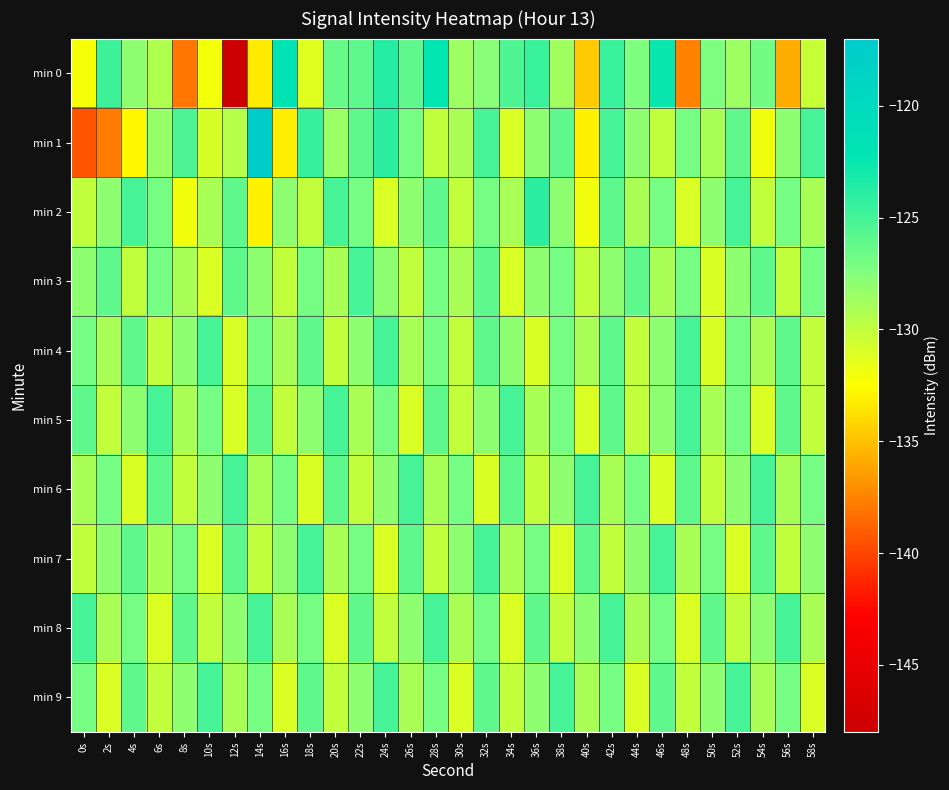

Reading left to right, extract all data points from this chart.

min 0: 0s=-132.2	2s=-124.7	4s=-128.0	6s=-129.3	8s=-138.0	10s=-132.0	12s=-148.0	14s=-133.2	16s=-122.1	18s=-131.3	20s=-126.4	22s=-126.0	24s=-123.7	26s=-126.0	28s=-122.3	30s=-128.5	32s=-127.7	34s=-125.4	36s=-124.6	38s=-128.6	40s=-134.6	42s=-124.5	44s=-127.4	46s=-122.7	48s=-137.5	50s=-127.3	52s=-128.6	54s=-126.9	56s=-135.8	58s=-130.2
min 1: 0s=-139.3	2s=-137.7	4s=-132.8	6s=-128.3	8s=-125.2	10s=-130.9	12s=-129.6	14s=-117.3	16s=-133.2	18s=-124.5	20s=-128.5	22s=-126.0	24s=-124.0	26s=-127.0	28s=-130.0	30s=-129.0	32s=-125.0	34s=-131.0	36s=-128.0	38s=-126.0	40s=-133.0	42s=-125.0	44s=-128.0	46s=-130.0	48s=-127.0	50s=-129.0	52s=-126.0	54s=-132.0	56s=-128.0	58s=-125.0
min 2: 0s=-130.0	2s=-128.0	4s=-125.0	6s=-127.0	8s=-132.0	10s=-129.0	12s=-126.0	14s=-133.0	16s=-128.0	18s=-130.0	20s=-125.0	22s=-127.0	24s=-131.0	26s=-128.0	28s=-126.0	30s=-130.0	32s=-127.0	34s=-129.0	36s=-124.0	38s=-128.0	40s=-132.0	42s=-126.0	44s=-129.0	46s=-127.0	48s=-131.0	50s=-128.0	52s=-125.0	54s=-130.0	56s=-127.0	58s=-129.0
min 3: 0s=-128.0	2s=-126.0	4s=-130.0	6s=-127.0	8s=-129.0	10s=-131.0	12s=-126.0	14s=-128.0	16s=-130.0	18s=-127.0	20s=-129.0	22s=-125.0	24s=-128.0	26s=-130.0	28s=-127.0	30s=-129.0	32s=-126.0	34s=-131.0	36s=-128.0	38s=-127.0	40s=-130.0	42s=-128.0	44s=-126.0	46s=-129.0	48s=-127.0	50s=-131.0	52s=-128.0	54s=-126.0	56s=-130.0	58s=-127.0
min 4: 0s=-127.0	2s=-129.0	4s=-126.0	6s=-130.0	8s=-128.0	10s=-125.0	12s=-131.0	14s=-127.0	16s=-129.0	18s=-126.0	20s=-130.0	22s=-128.0	24s=-125.0	26s=-129.0	28s=-127.0	30s=-130.0	32s=-126.0	34s=-128.0	36s=-131.0	38s=-127.0	40s=-129.0	42s=-126.0	44s=-130.0	46s=-128.0	48s=-125.0	50s=-131.0	52s=-127.0	54s=-129.0	56s=-126.0	58s=-130.0
min 5: 0s=-126.0	2s=-130.0	4s=-128.0	6s=-125.0	8s=-129.0	10s=-127.0	12s=-131.0	14s=-126.0	16s=-130.0	18s=-128.0	20s=-125.0	22s=-129.0	24s=-127.0	26s=-131.0	28s=-126.0	30s=-130.0	32s=-128.0	34s=-125.0	36s=-129.0	38s=-127.0	40s=-131.0	42s=-126.0	44s=-130.0	46s=-128.0	48s=-125.0	50s=-129.0	52s=-127.0	54s=-131.0	56s=-126.0	58s=-130.0
min 6: 0s=-129.0	2s=-127.0	4s=-131.0	6s=-126.0	8s=-130.0	10s=-128.0	12s=-125.0	14s=-129.0	16s=-127.0	18s=-131.0	20s=-126.0	22s=-130.0	24s=-128.0	26s=-125.0	28s=-129.0	30s=-127.0	32s=-131.0	34s=-126.0	36s=-130.0	38s=-128.0	40s=-125.0	42s=-129.0	44s=-127.0	46s=-131.0	48s=-126.0	50s=-130.0	52s=-128.0	54s=-125.0	56s=-129.0	58s=-127.0
min 7: 0s=-130.0	2s=-128.0	4s=-126.0	6s=-129.0	8s=-127.0	10s=-131.0	12s=-126.0	14s=-130.0	16s=-128.0	18s=-125.0	20s=-129.0	22s=-127.0	24s=-131.0	26s=-126.0	28s=-130.0	30s=-128.0	32s=-125.0	34s=-129.0	36s=-127.0	38s=-131.0	40s=-126.0	42s=-130.0	44s=-128.0	46s=-125.0	48s=-129.0	50s=-127.0	52s=-131.0	54s=-126.0	56s=-130.0	58s=-128.0
min 8: 0s=-125.0	2s=-129.0	4s=-127.0	6s=-131.0	8s=-126.0	10s=-130.0	12s=-128.0	14s=-125.0	16s=-129.0	18s=-127.0	20s=-131.0	22s=-126.0	24s=-130.0	26s=-128.0	28s=-125.0	30s=-129.0	32s=-127.0	34s=-131.0	36s=-126.0	38s=-130.0	40s=-128.0	42s=-125.0	44s=-129.0	46s=-127.0	48s=-131.0	50s=-126.0	52s=-130.0	54s=-128.0	56s=-125.0	58s=-129.0
min 9: 0s=-127.0	2s=-131.0	4s=-126.0	6s=-130.0	8s=-128.0	10s=-125.0	12s=-129.0	14s=-127.0	16s=-131.0	18s=-126.0	20s=-130.0	22s=-128.0	24s=-125.0	26s=-129.0	28s=-127.0	30s=-131.0	32s=-126.0	34s=-130.0	36s=-128.0	38s=-125.0	40s=-129.0	42s=-127.0	44s=-131.0	46s=-126.0	48s=-130.0	50s=-128.0	52s=-125.0	54s=-129.0	56s=-127.0	58s=-131.0